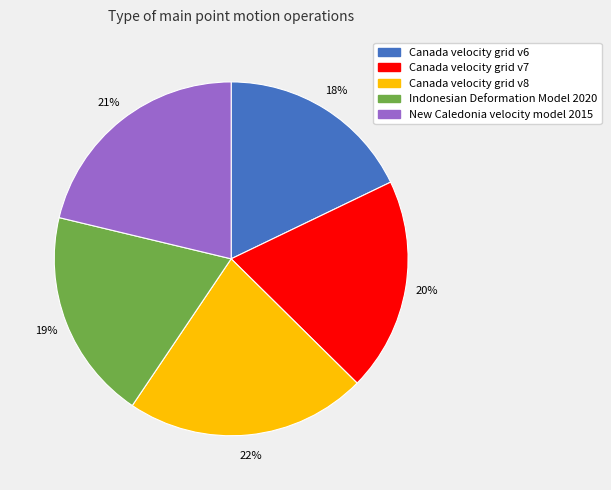

Is the sum of Indonesian Deformation Model 2020 and New Caledonia velocity model 2015 greater than half?

No